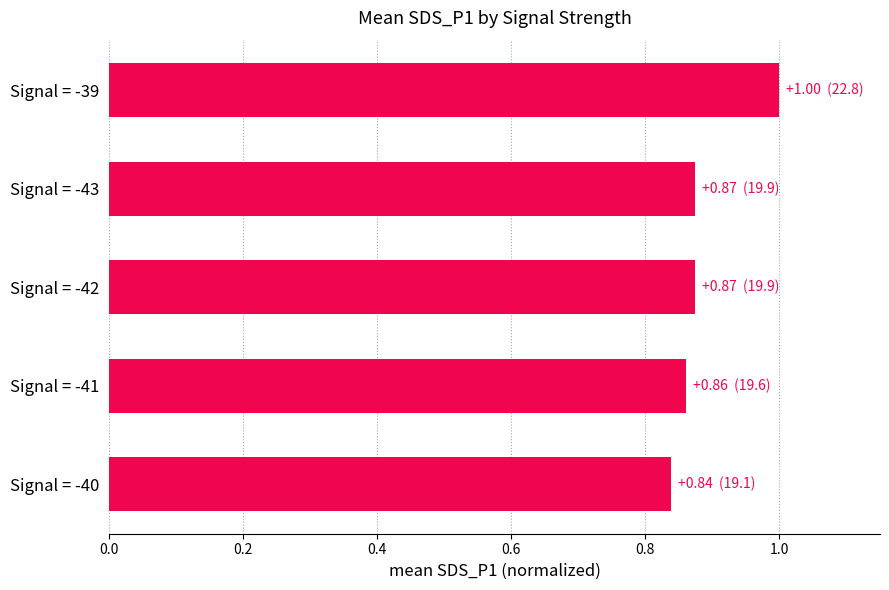

True or false: the data shows 1.2 at Signal = -40.

False